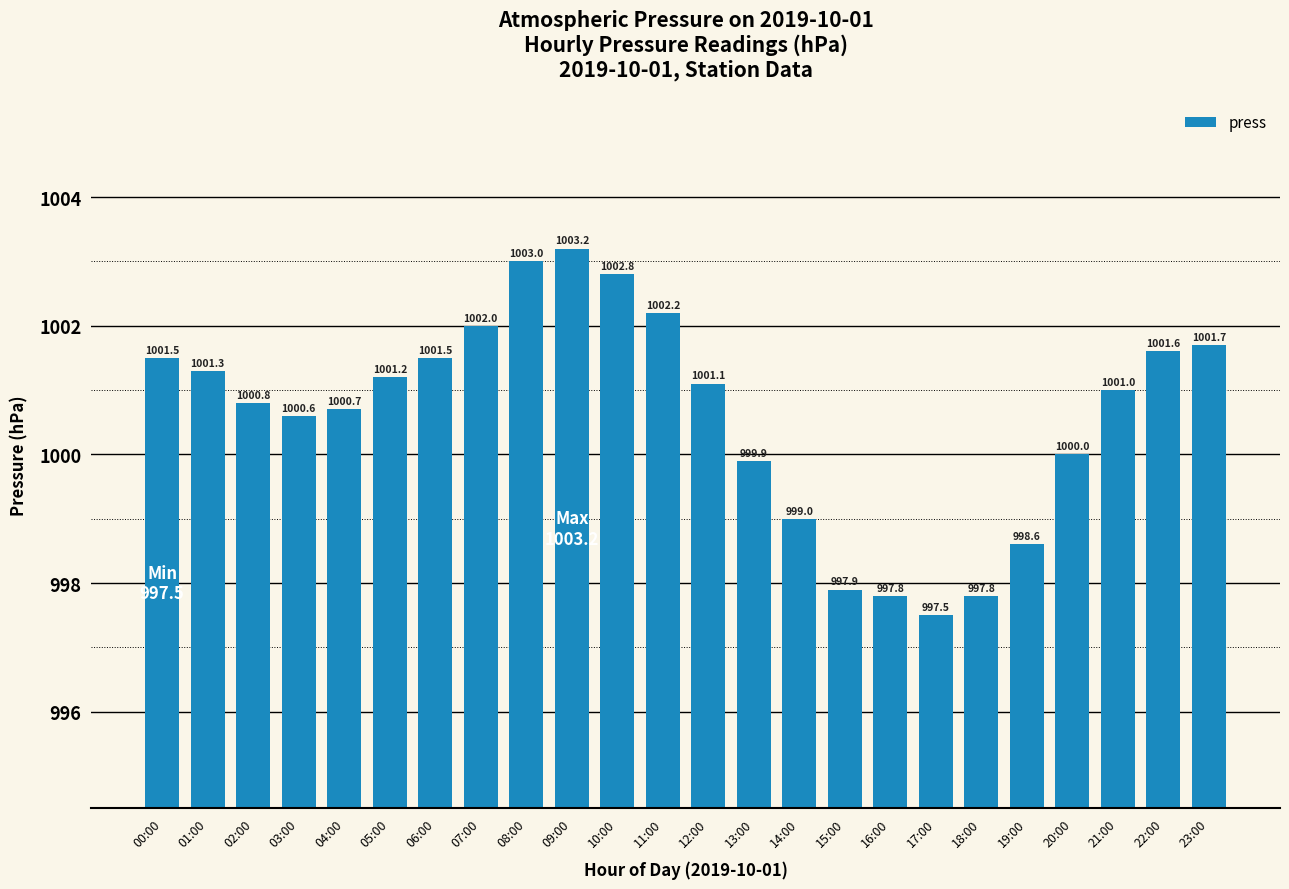

At which label is the value closest to 1000?

20:00